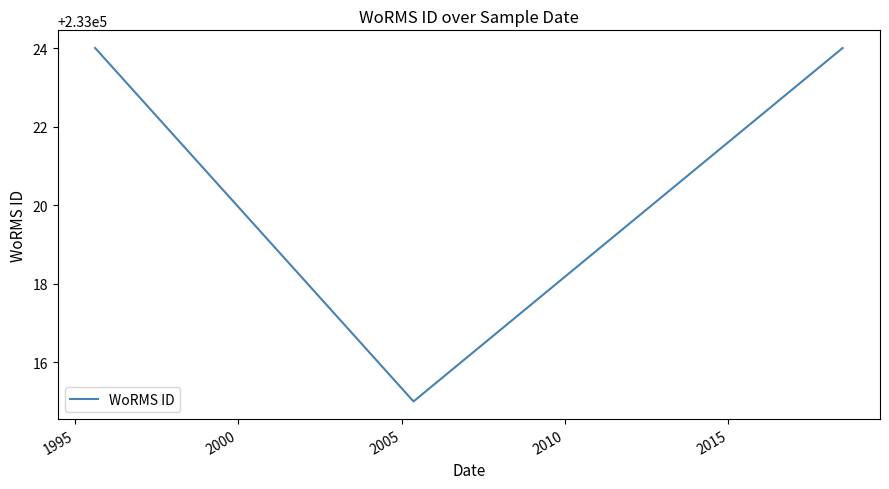

What is the minimum value shown in the chart?

233015